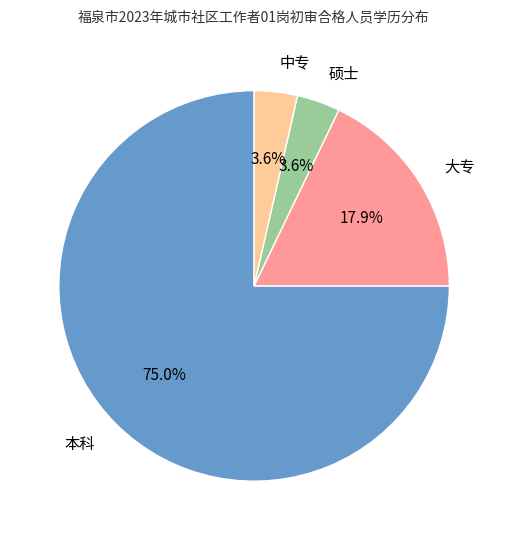

Is there a majority slice in this chart?

Yes